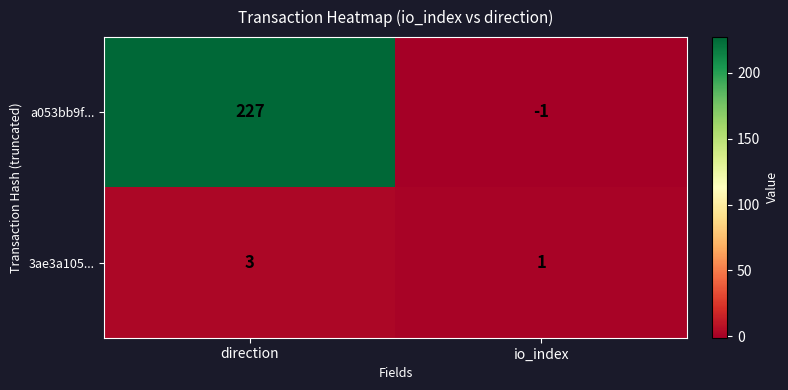

Which series has the largest range (max minus min)?

a053bb9f...